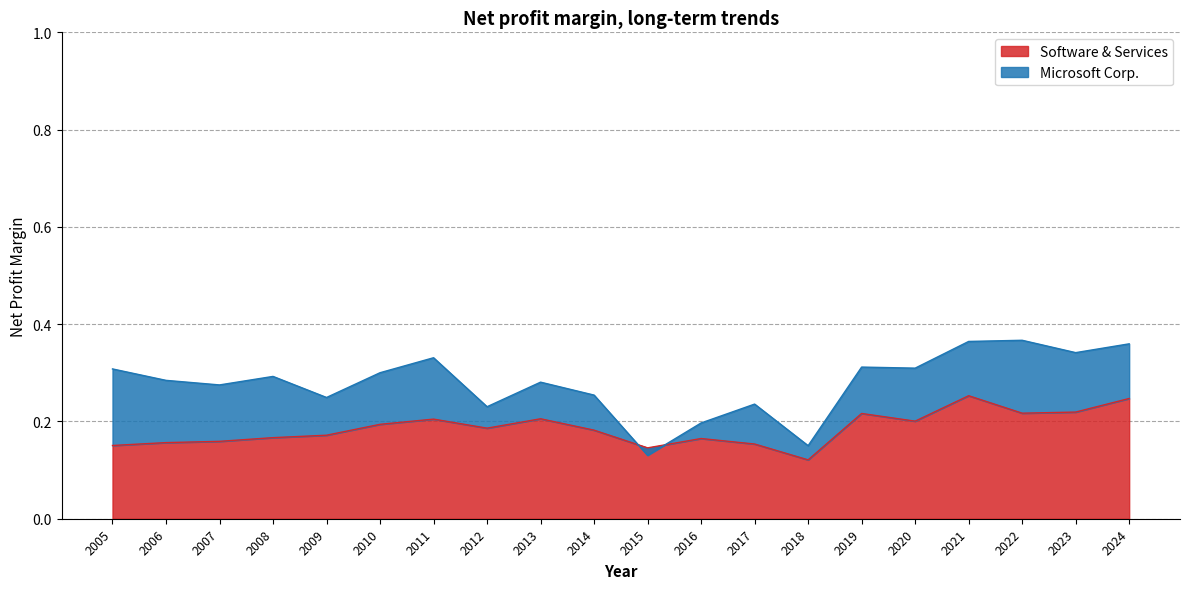

What is the difference between the second highest and second lowest values in the Software & Services series?

0.1